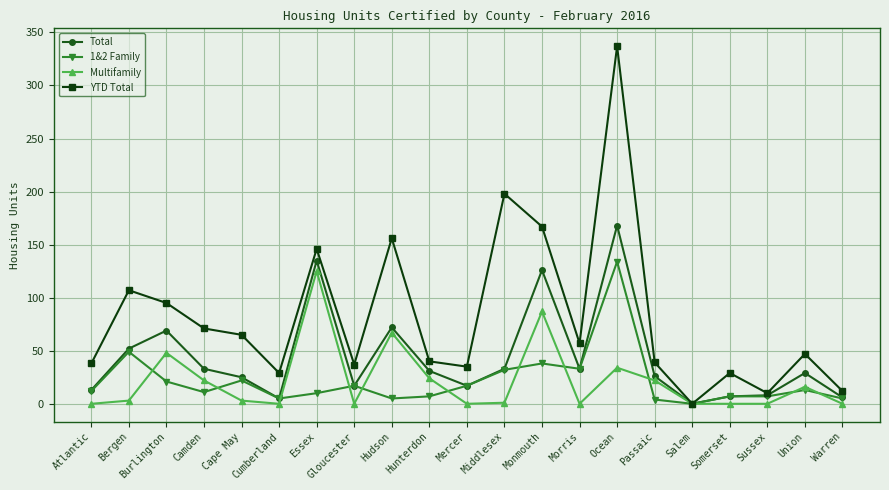

At how many categories does at least one series exceed 209?

1